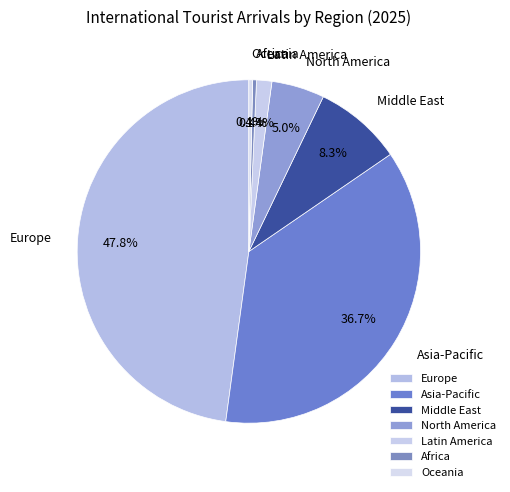

Is there a majority slice in this chart?

No